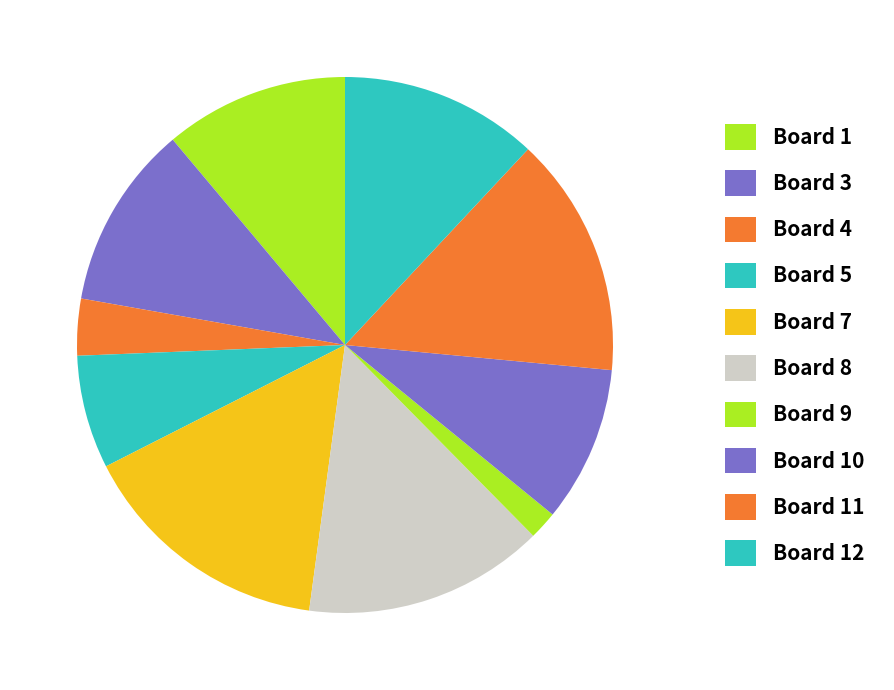

To the nearest percent, what is the difference between the Board 4 and Board 1 slice percentages?

8%